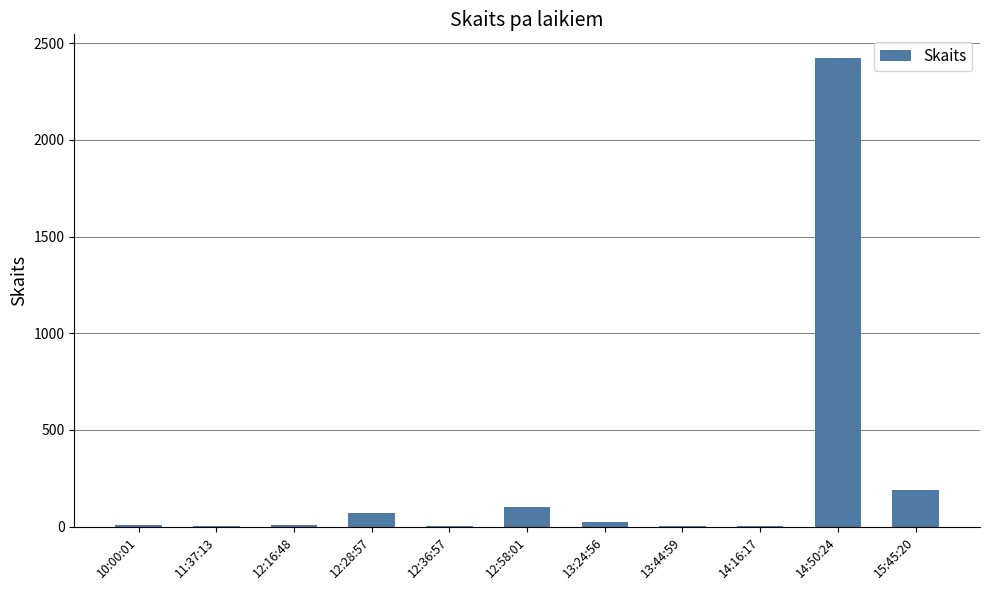

True or false: the data shows 1 at 13:44:59.

True